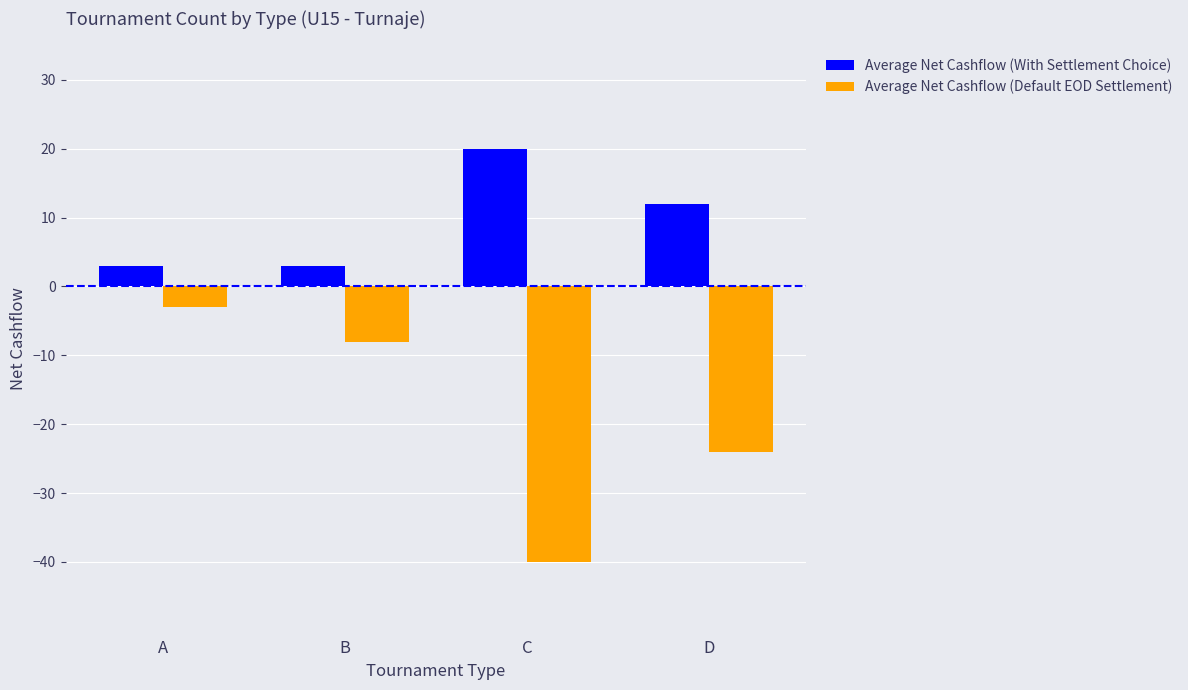

Rank the series by their average value, from highest to lowest.

Average Net Cashflow (With Settlement Choice), Average Net Cashflow (Default EOD Settlement)